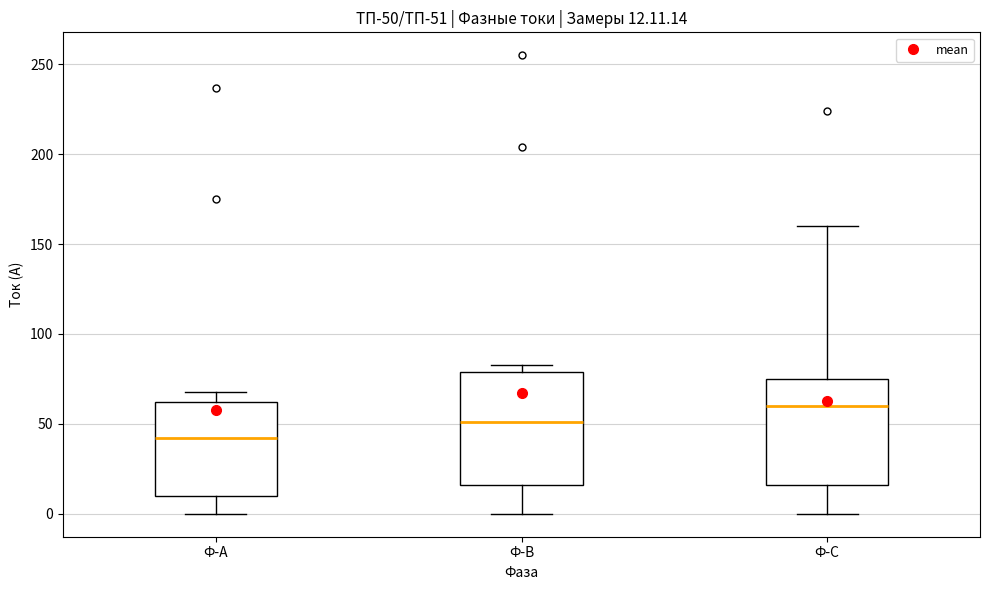

Which box has the highest median line?

Ф-С